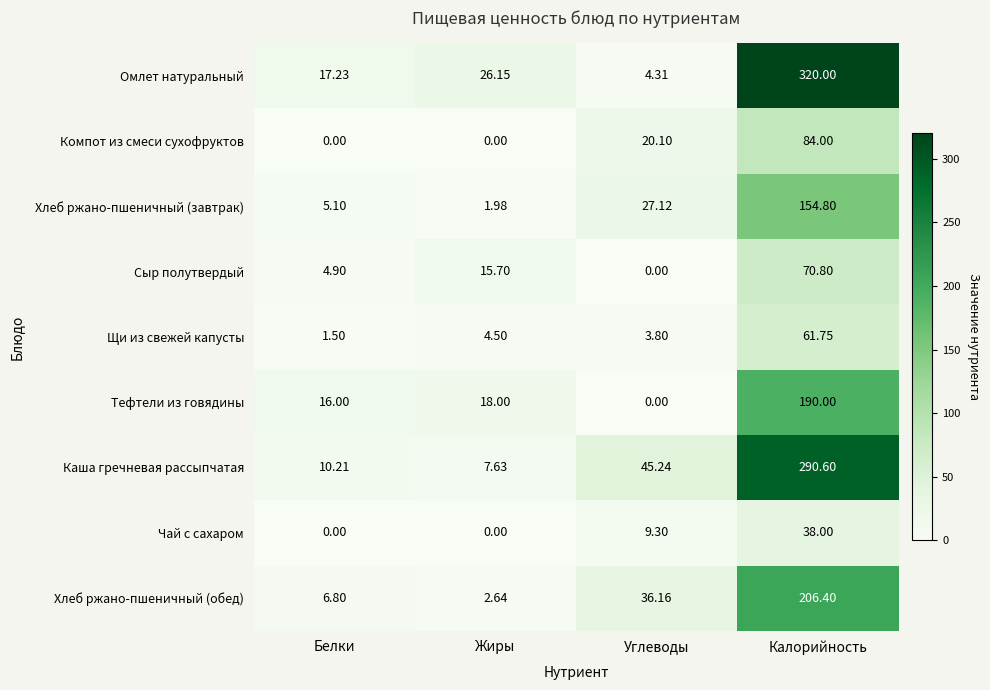

How many data points in Хлеб ржано-пшеничный (обед) are less than 36?

2